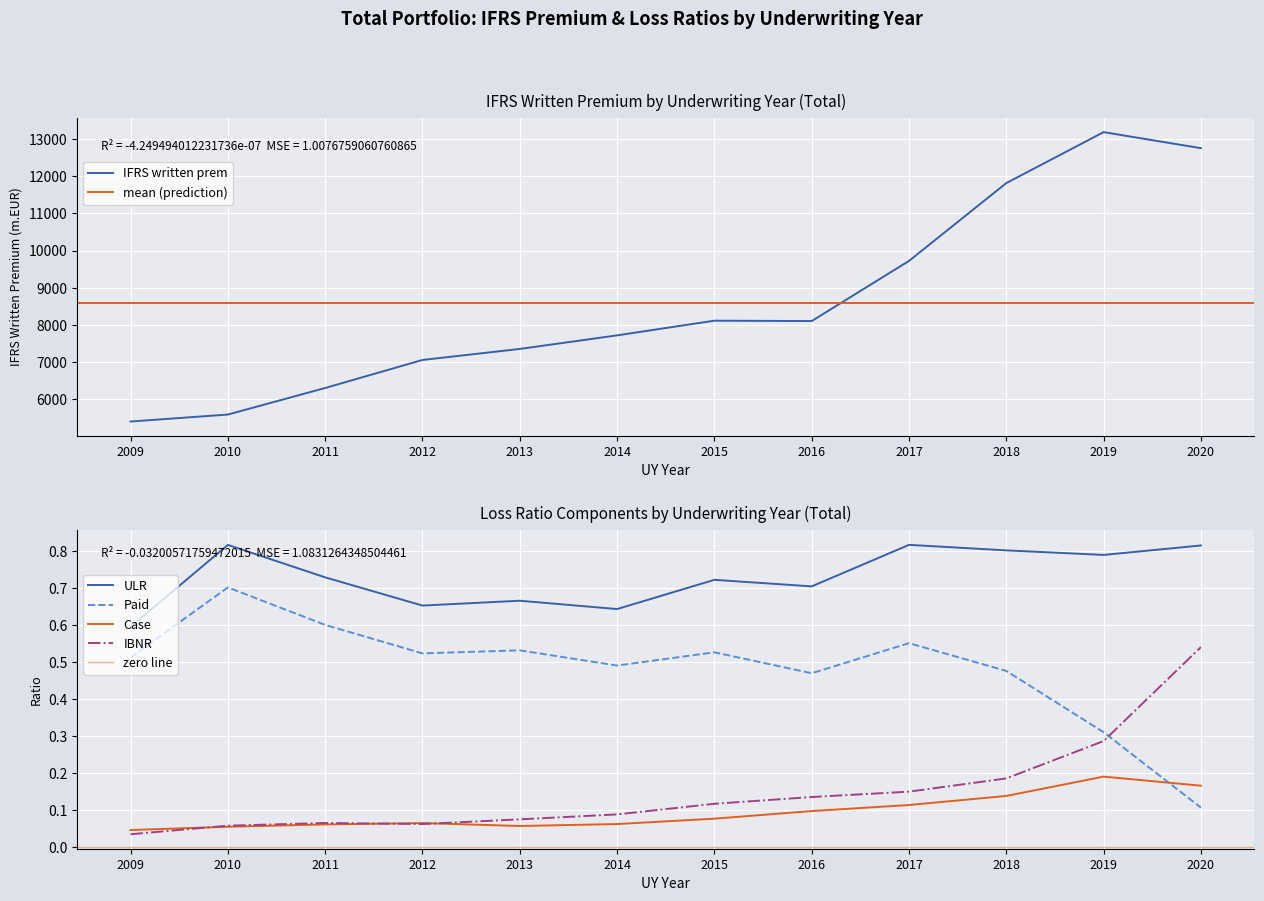

Is the value of Case at 2018 greater than the value of Paid at 2020?

Yes